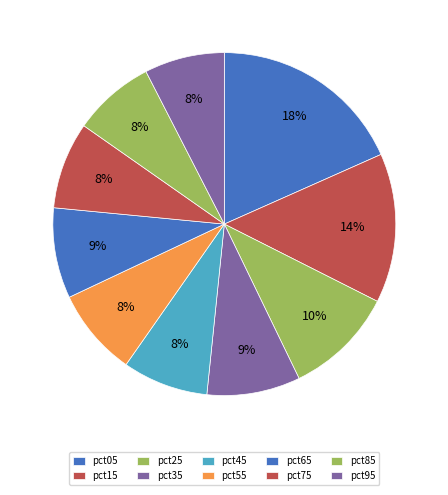

What is the ratio of the value at pct75 to the value at pct05?

0.4